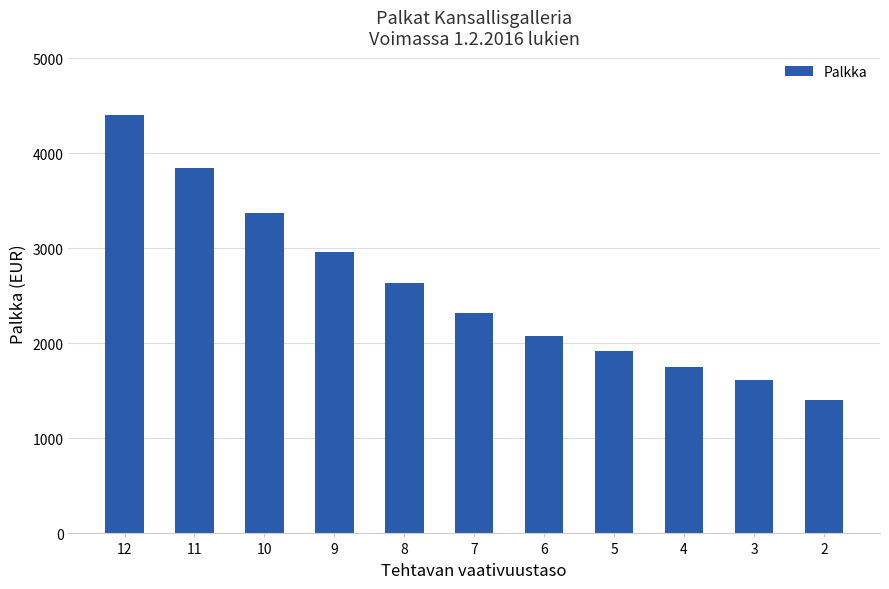

Is it true that the value at 9 is 4058.6?

False